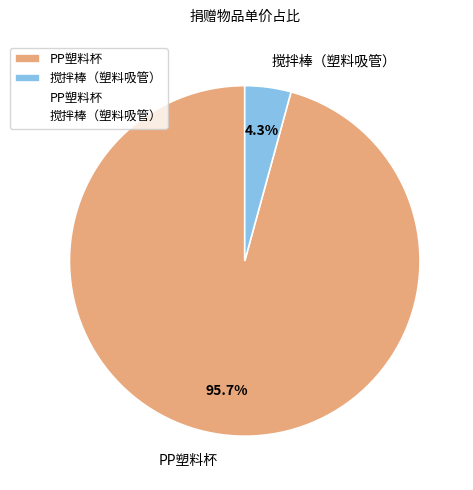

What is the largest slice in the pie chart?

PP塑料杯